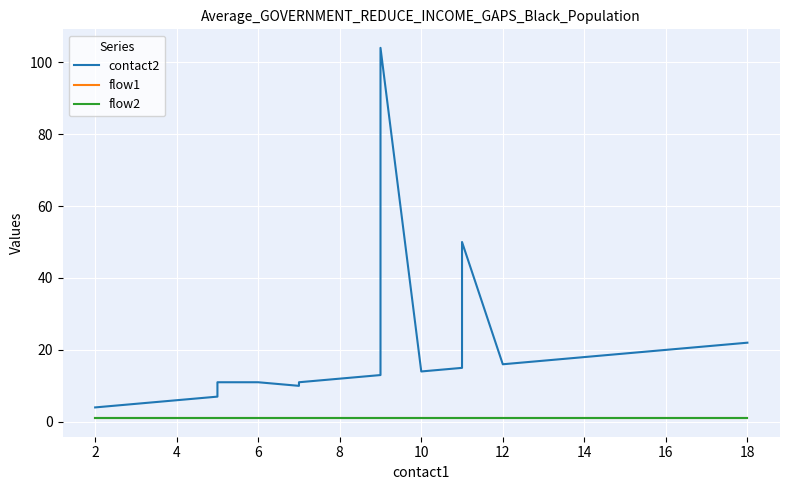

How many interior local peaks does the contact2 series have?

2